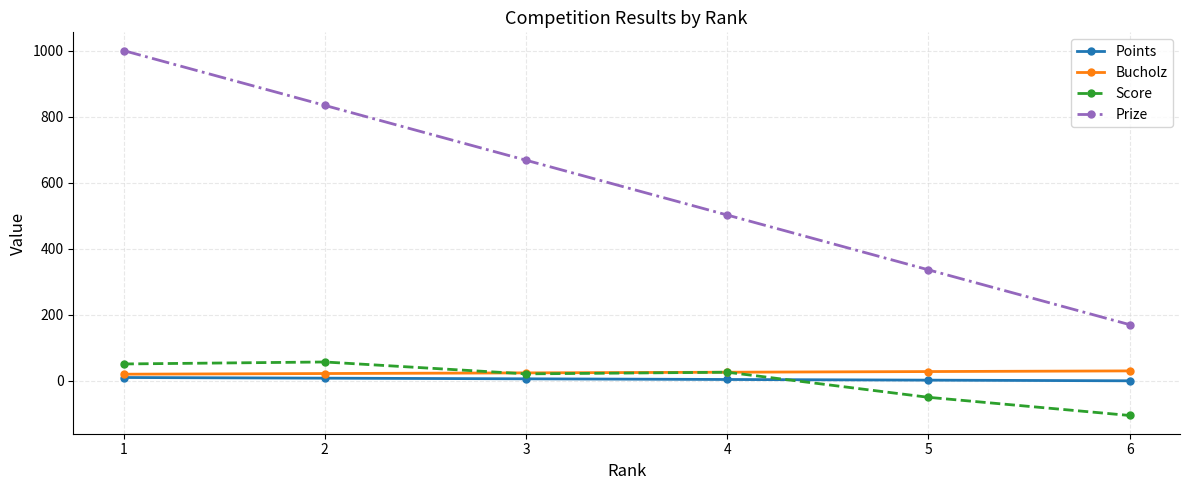

What is the difference between the maximum and second lowest values in the Prize series?

664